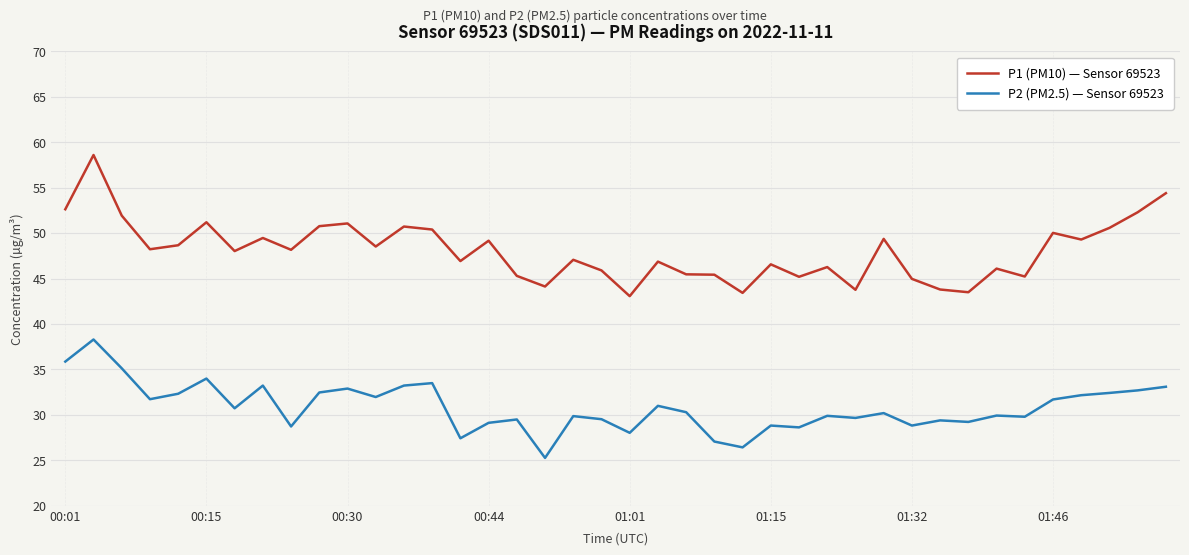

Does the chart display data point markers on the line(s)?

No